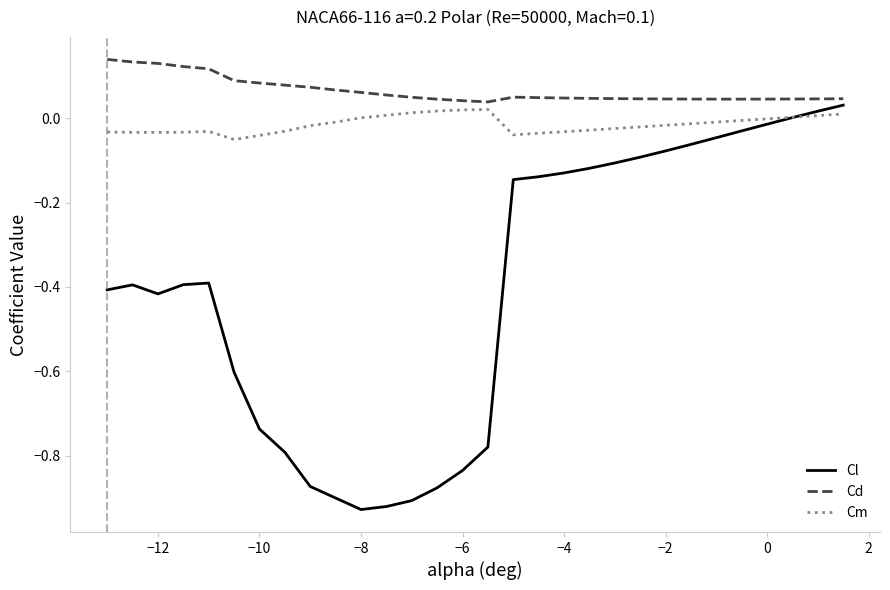

Rank the series by their average value, from lowest to highest.

Cl, Cm, Cd